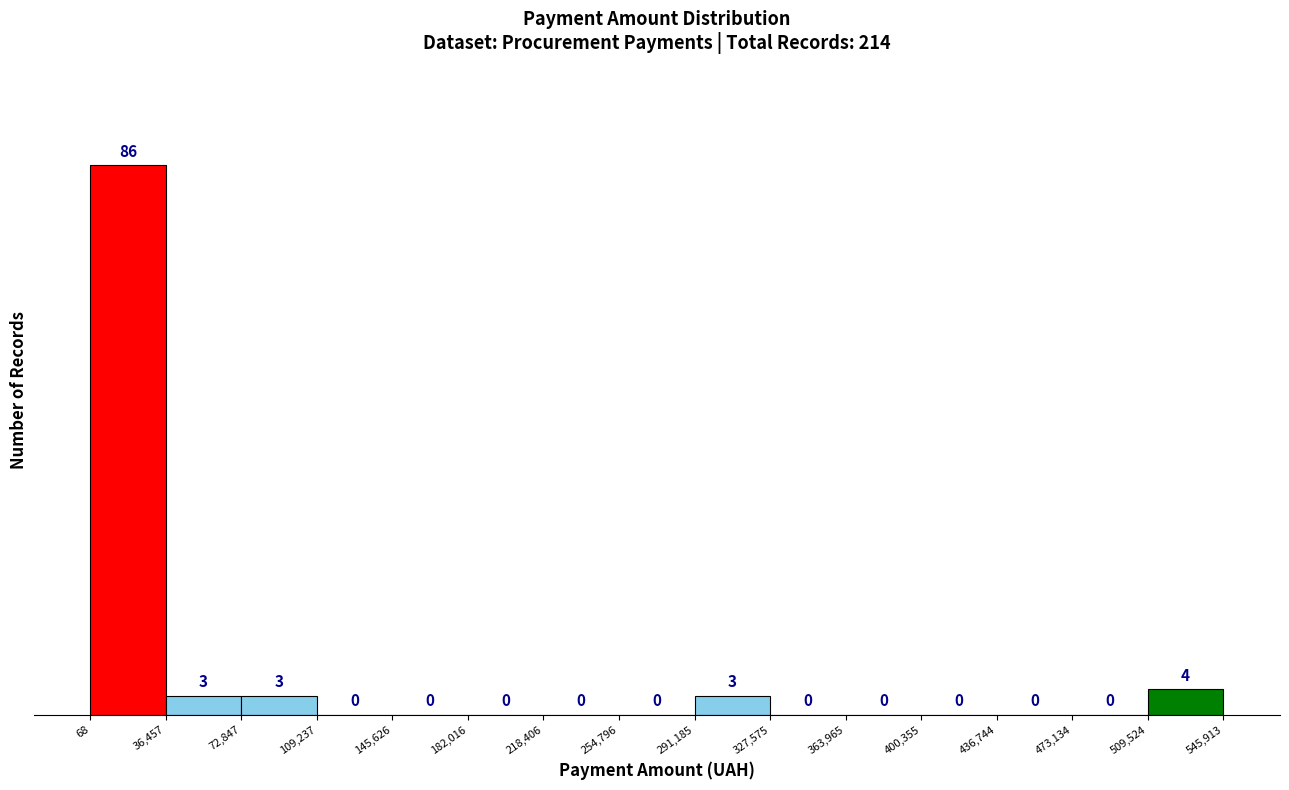

Over which range of the x-axis is the bar tallest?

68 to 36,457